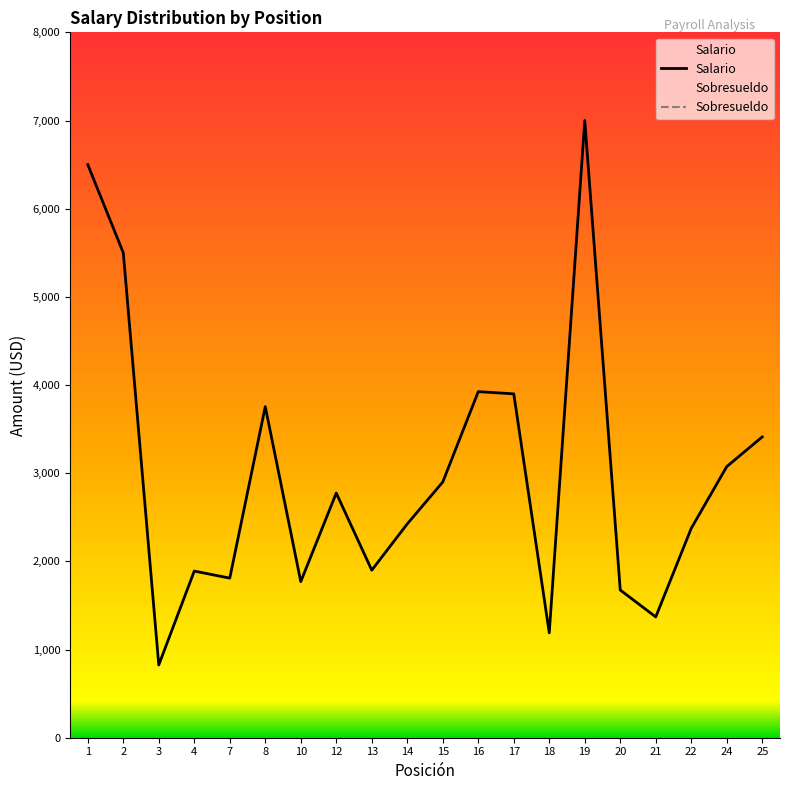

What is the minimum value shown in the chart?

825